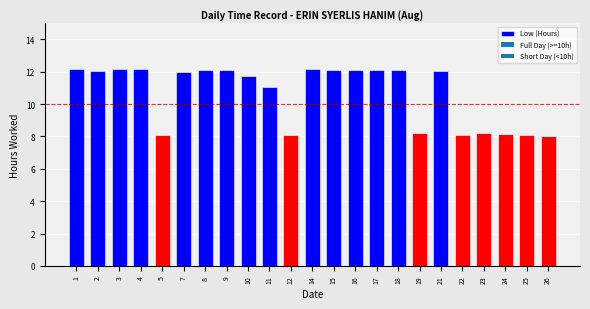

True or false: the data shows 8.1 at 5.

True